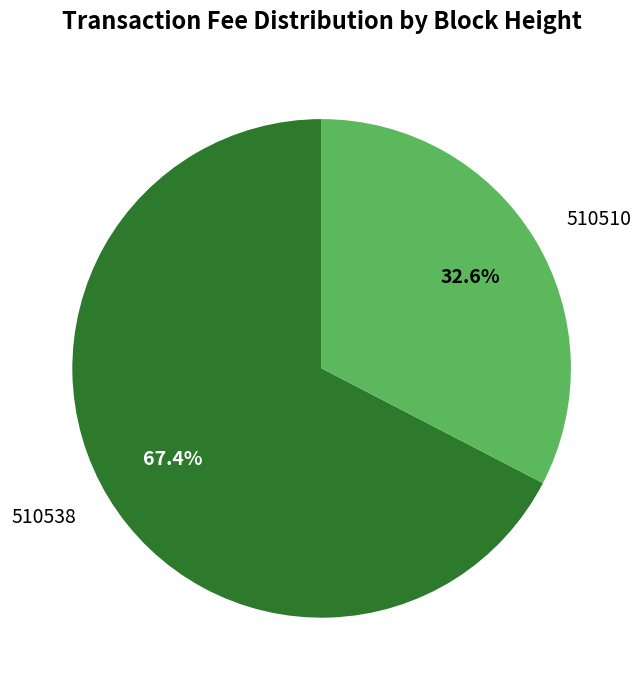

Is it true that 510538 is 67% of the pie?

True